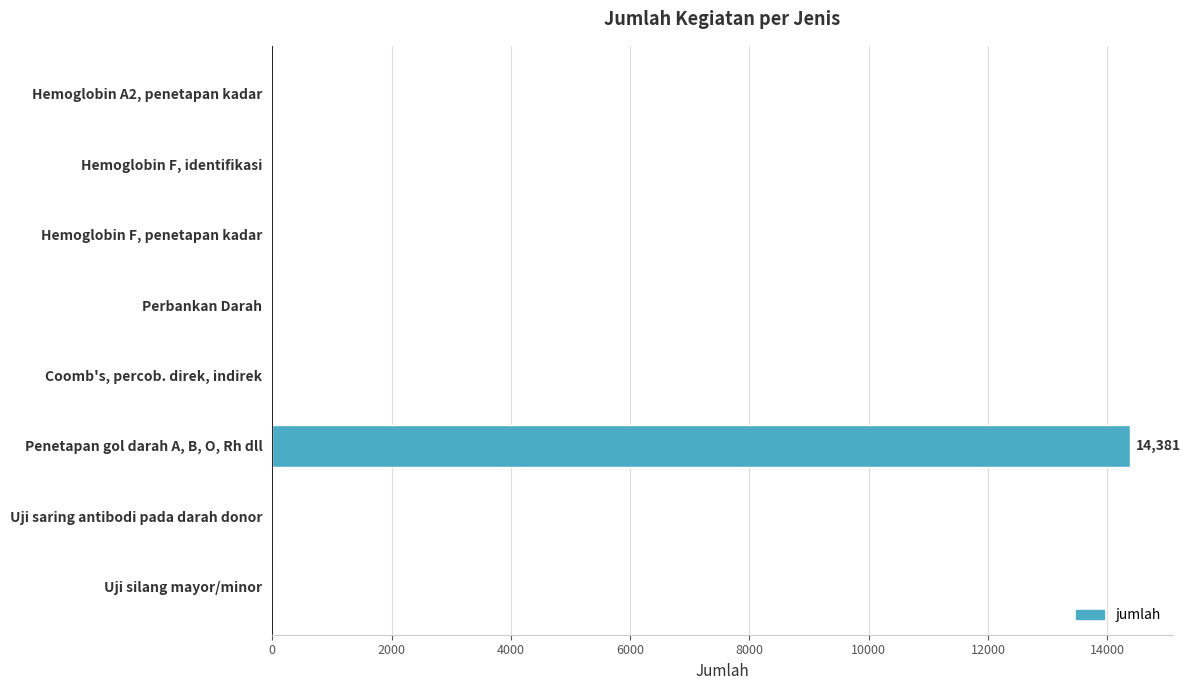

Between Penetapan gol darah A, B, O, Rh dll and Uji saring antibodi pada darah donor, which is larger?

Penetapan gol darah A, B, O, Rh dll